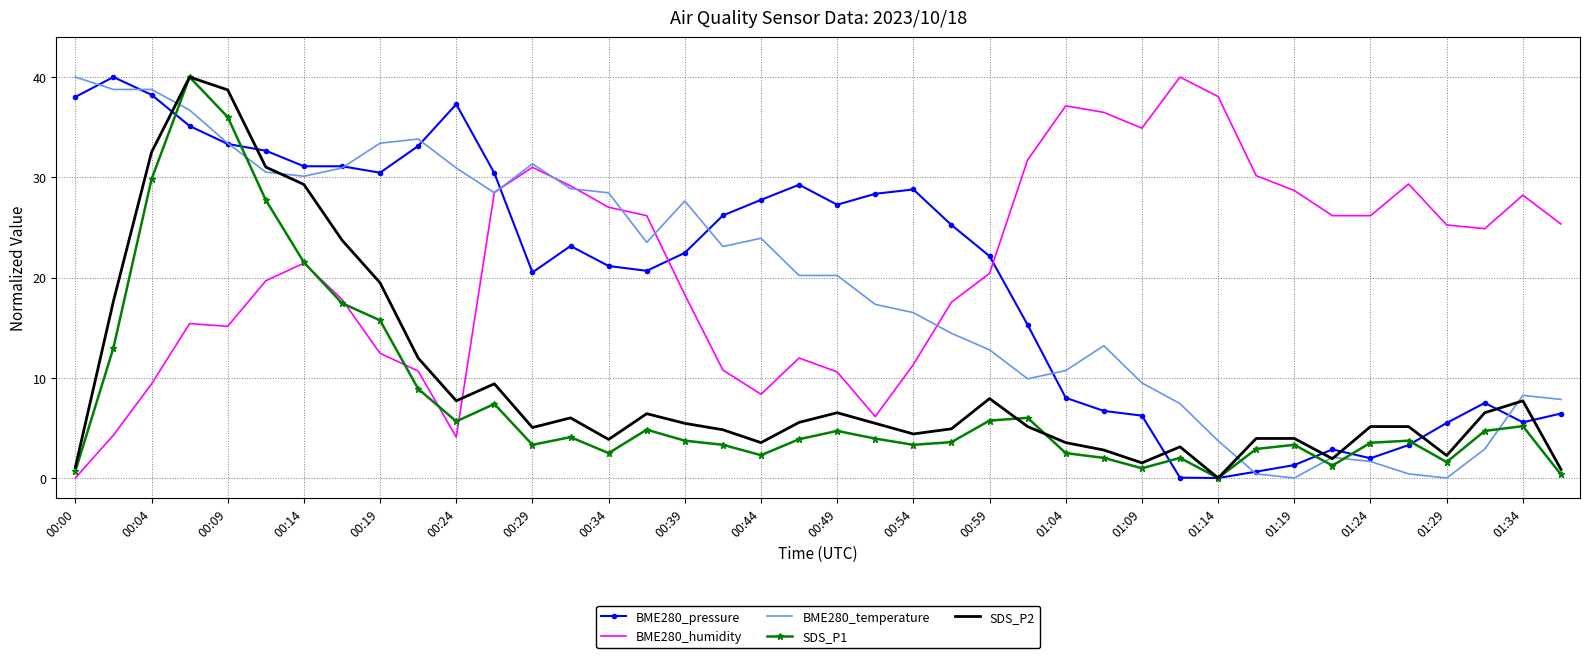

True or false: SDS_P1 and BME280_temperature intersect in this chart.

True